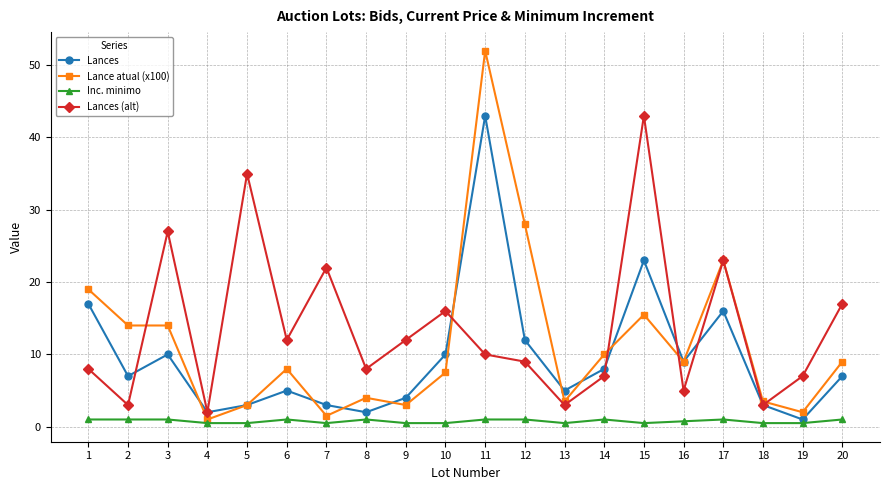

What is the lowest value of the Lances series?

1.0